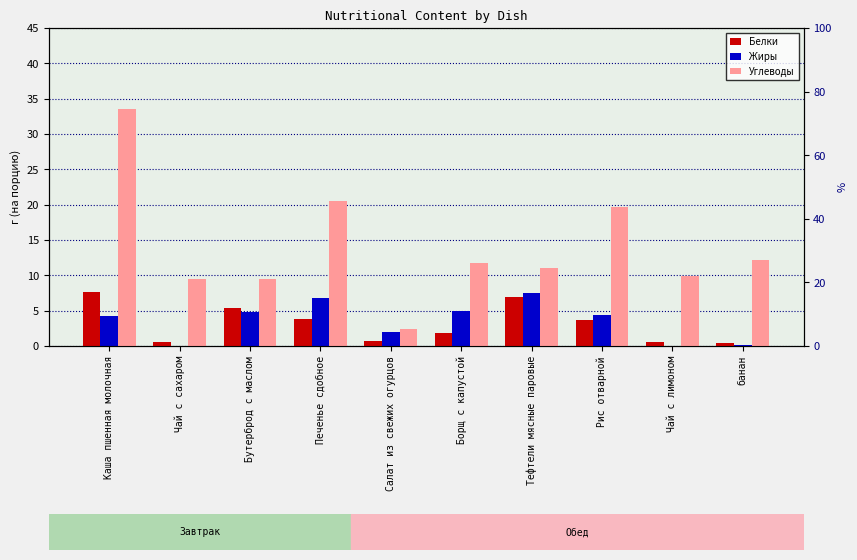

Reading right to left, transcribe all the data shown in this chart.

Белки: 0.4	0.5	3.7	6.9	1.8	0.8	3.8	5.4	0.5	7.6
Жиры: 0.1	0.0	4.4	7.5	4.9	2.0	6.8	4.9	0.0	4.3
Углеводы: 12.1	9.9	19.7	11.1	11.8	2.4	20.5	9.5	9.5	33.6